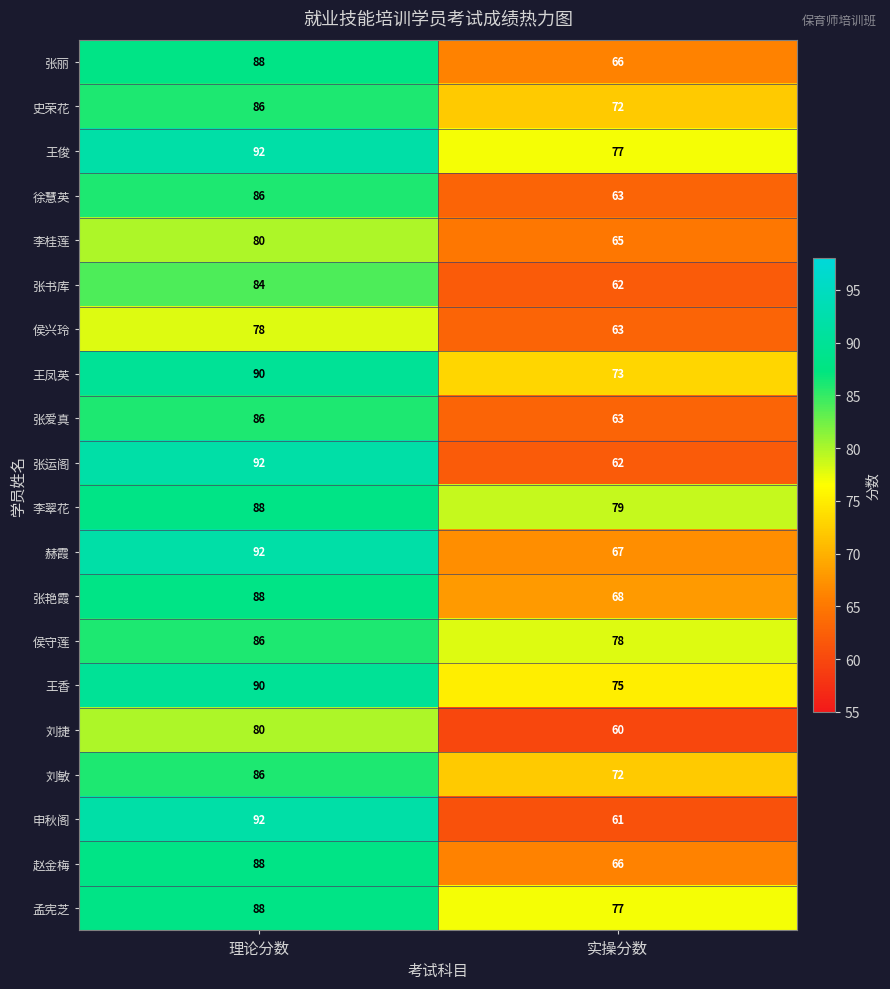

Which series has the widest spread of values?

申秋阁